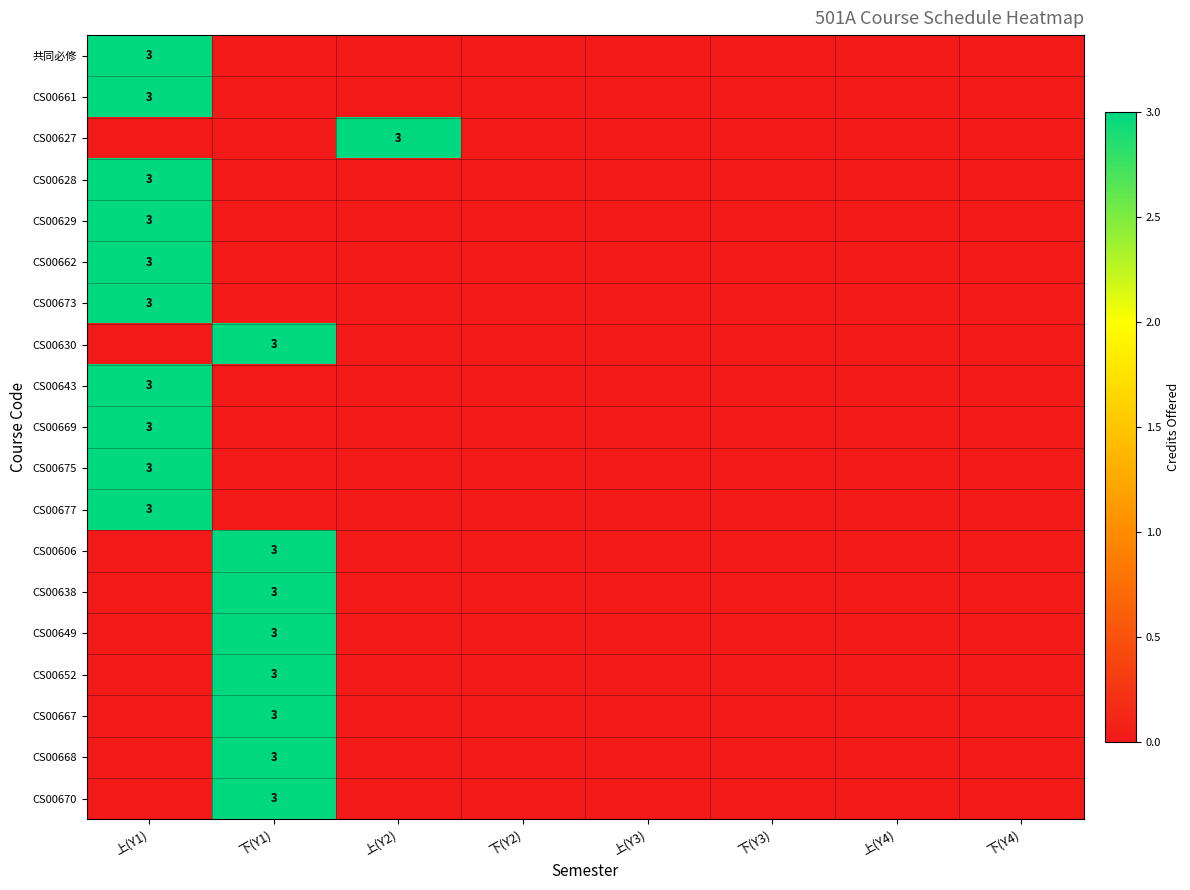

At how many categories does at least one series exceed 1?

3